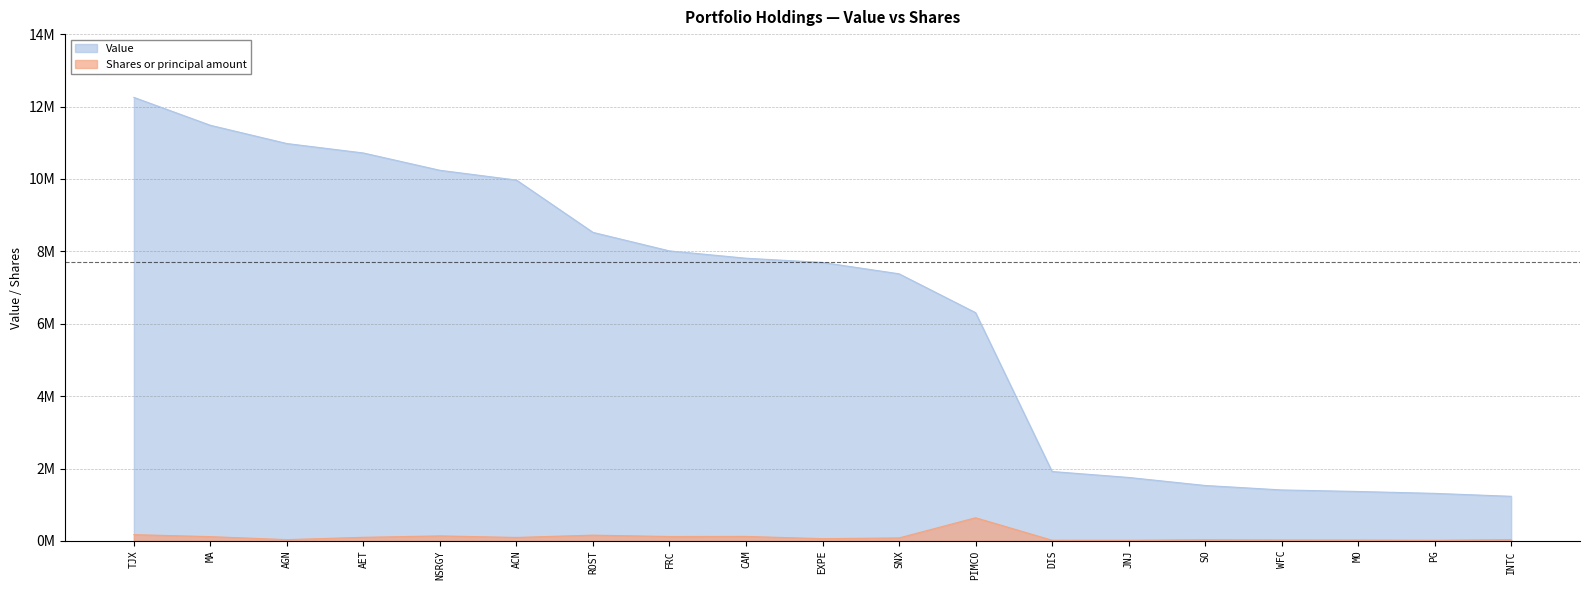

At how many categories does at least one series exceed 10965580?

3